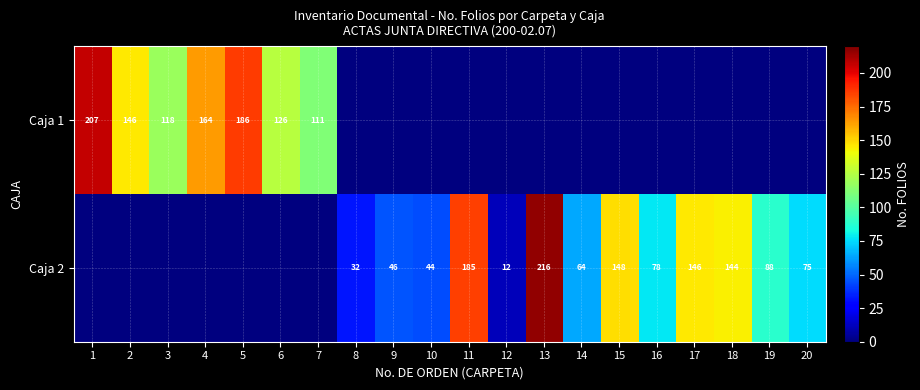

Is it true that Caja 2 equals 146 at 17?

True